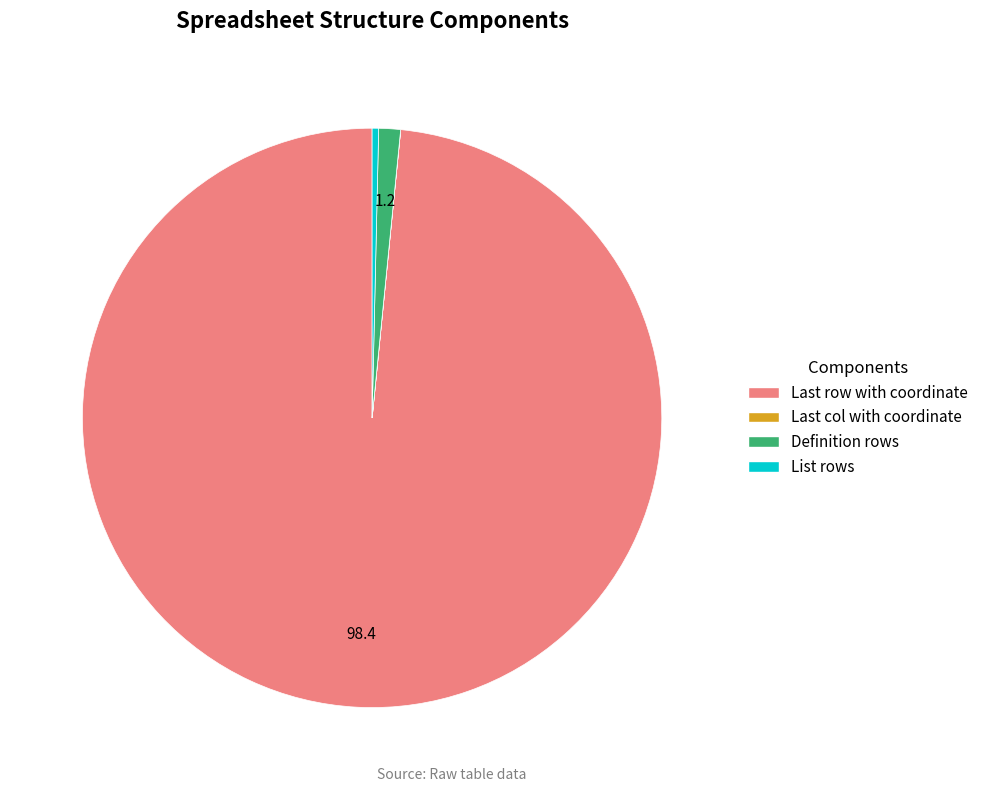

The List rows slice represents 0% of the pie. True or false?

True